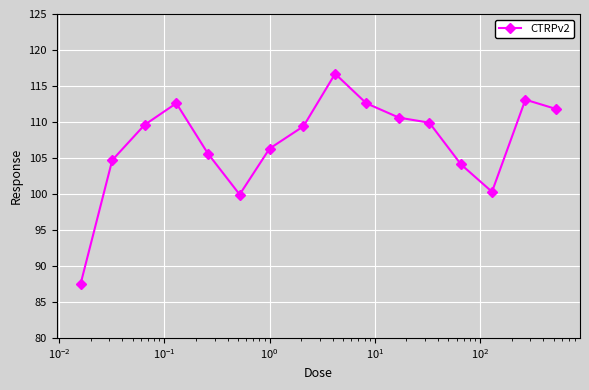

What is the greatest value displayed?

116.7